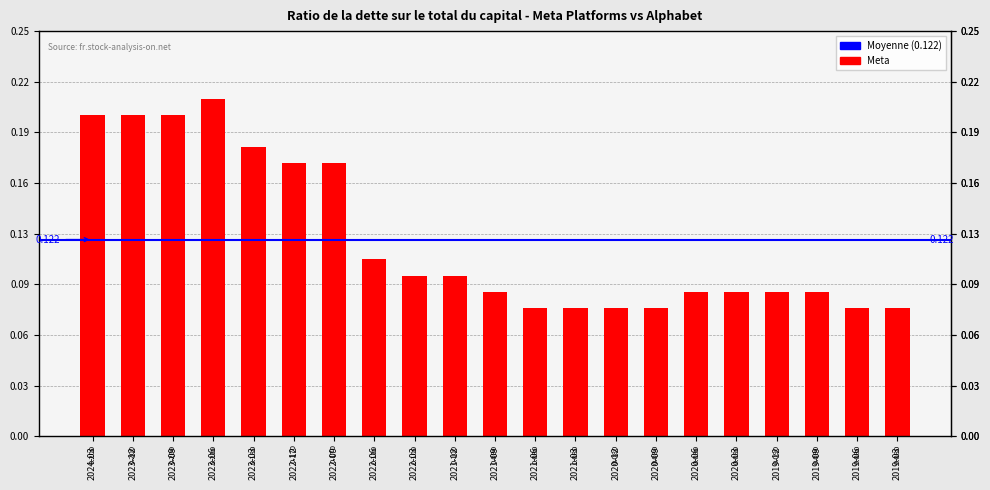

What is the label of the 18th bar from the left?

2019-12